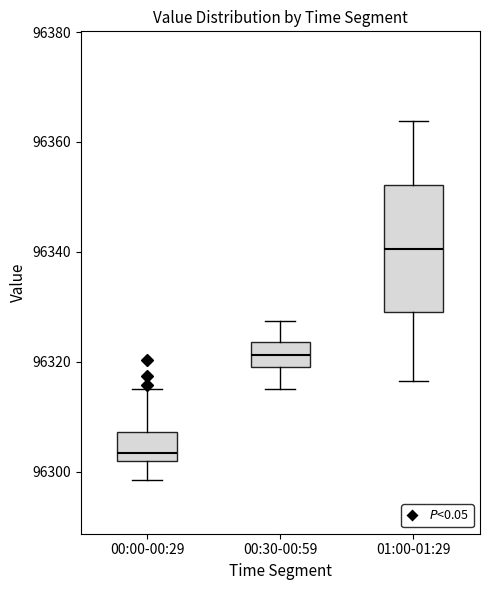

Which box has the highest median line?

01:00-01:29